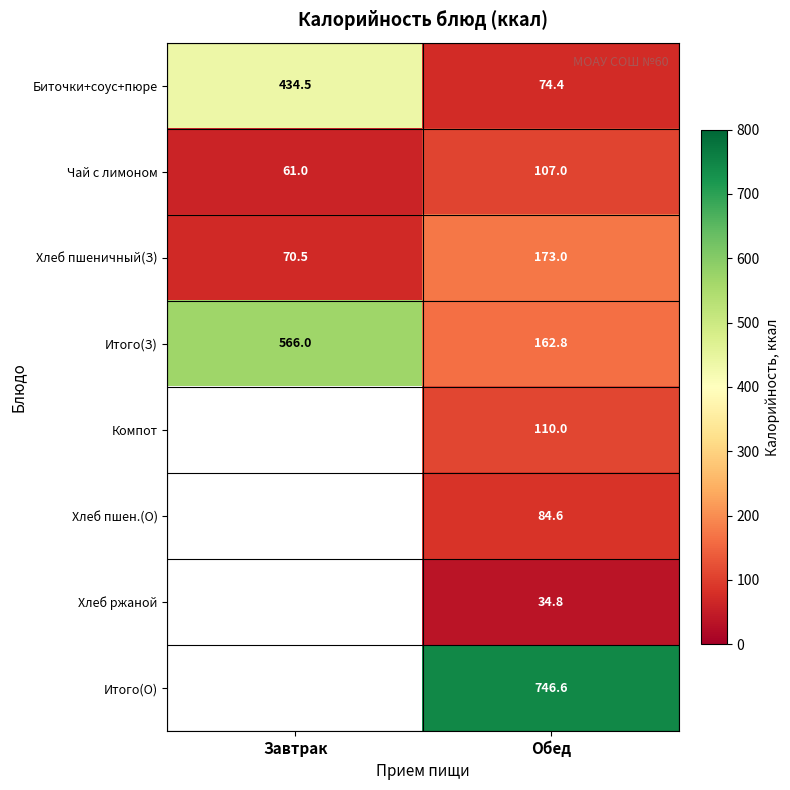

Where is Итого(З) nearest to the value 364?

Обед